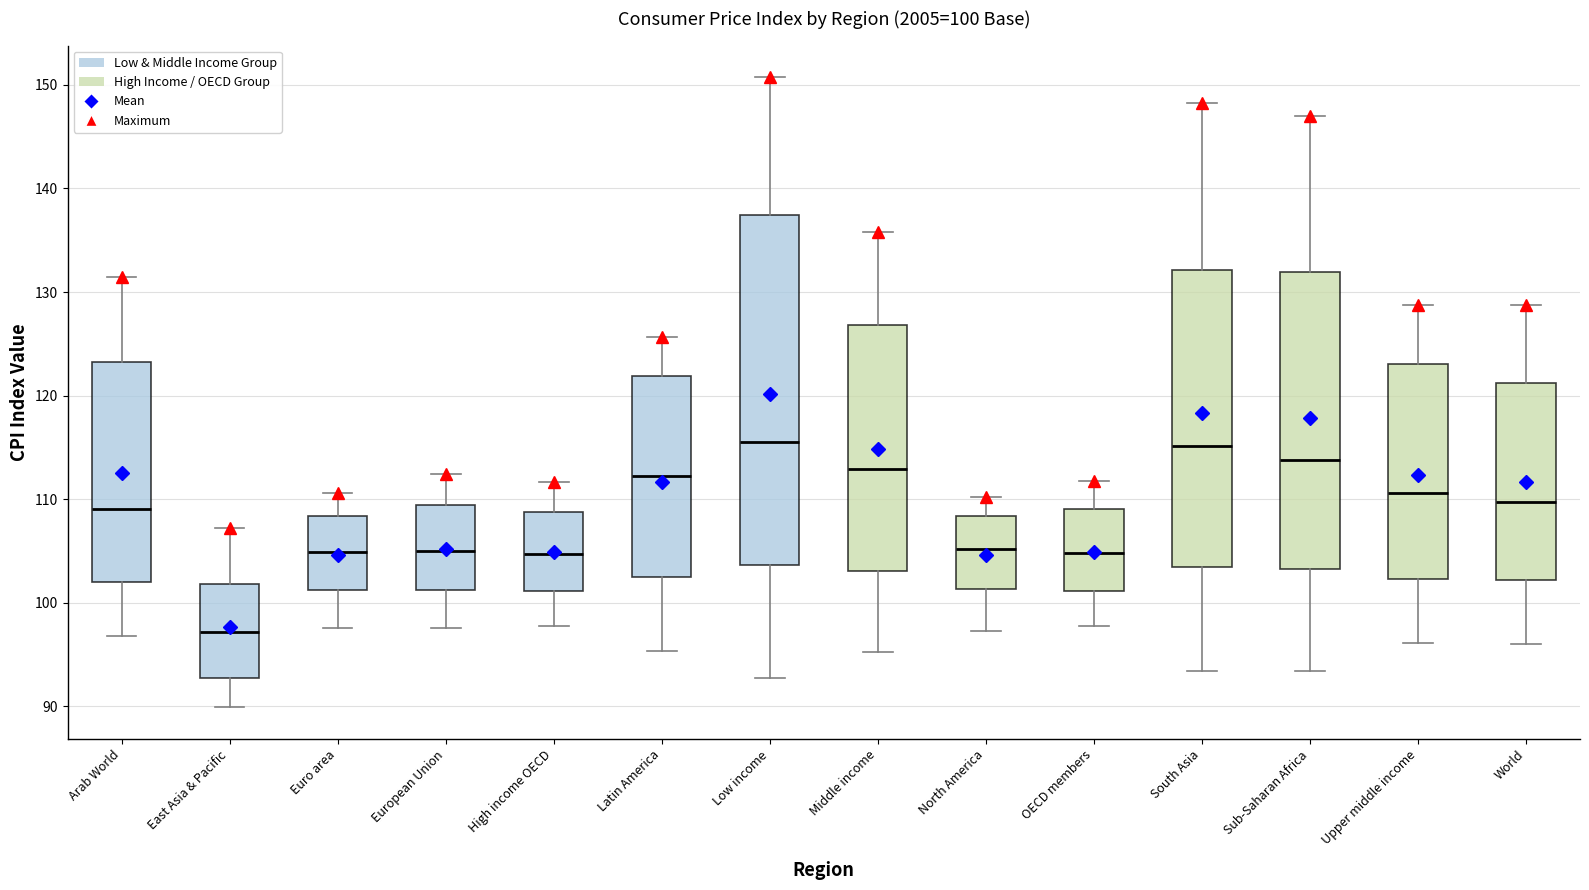

Comparing the boxes themselves (not the whiskers), which one is the tallest?

Low income